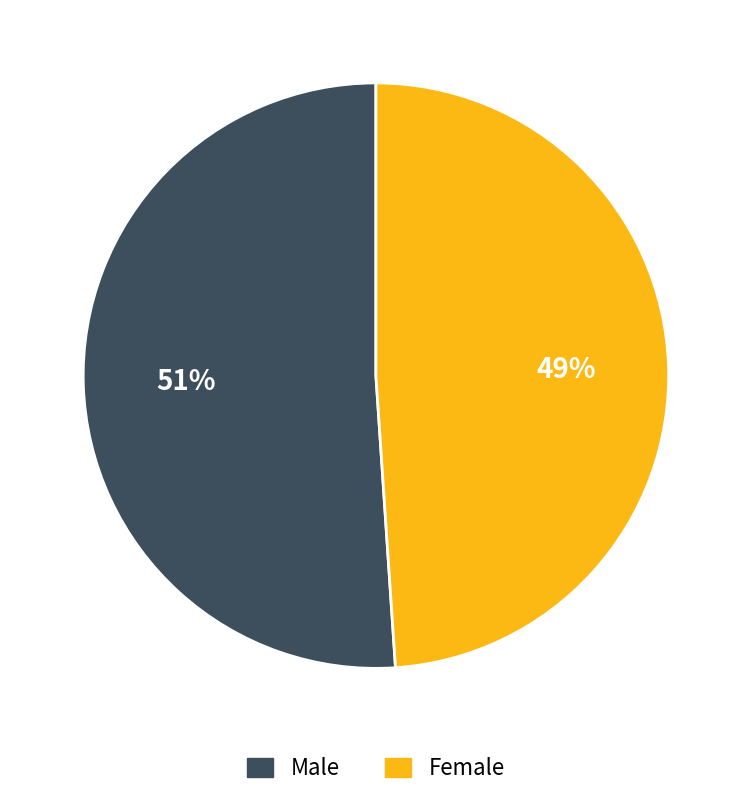

Count the number of slices in the pie.

2